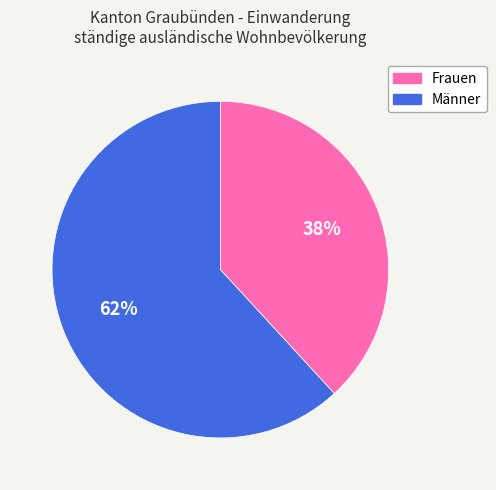

True or false: Frauen accounts for 38% of the total.

True